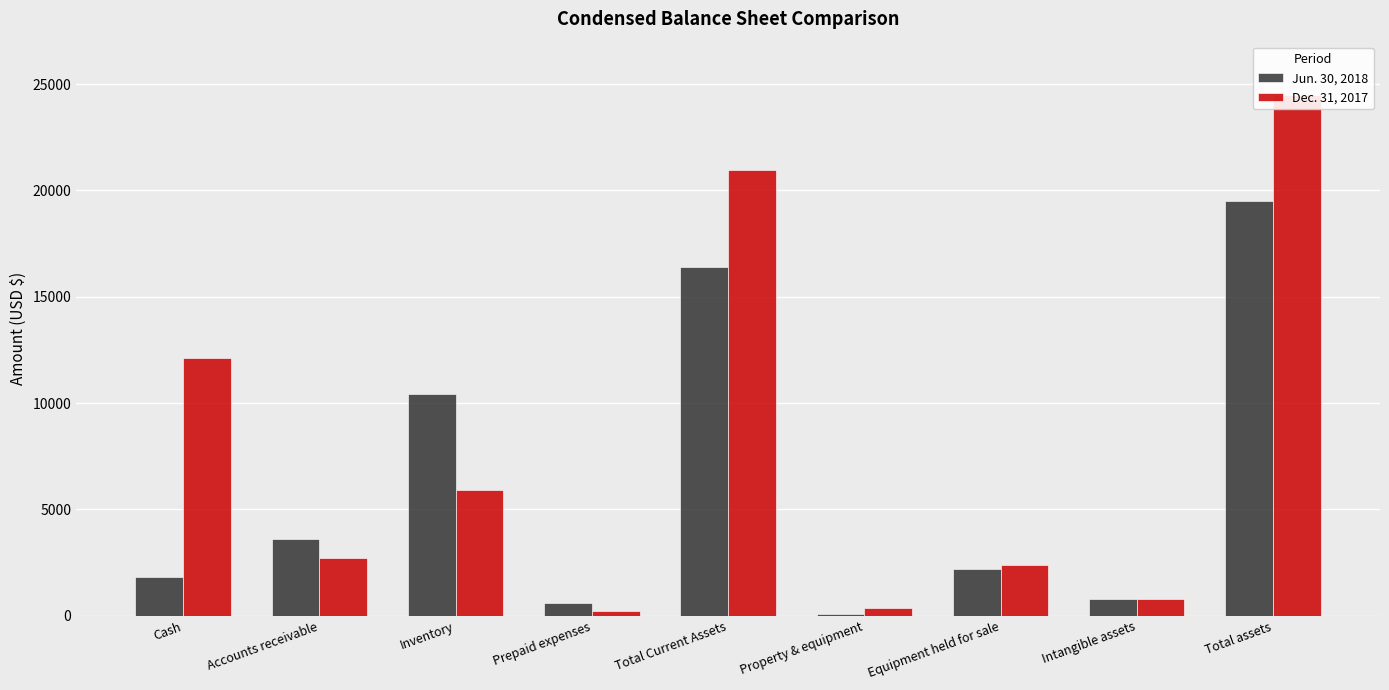

What is the approximate value of Dec. 31, 2017 at Total Current Assets, to the nearest 10?

20950